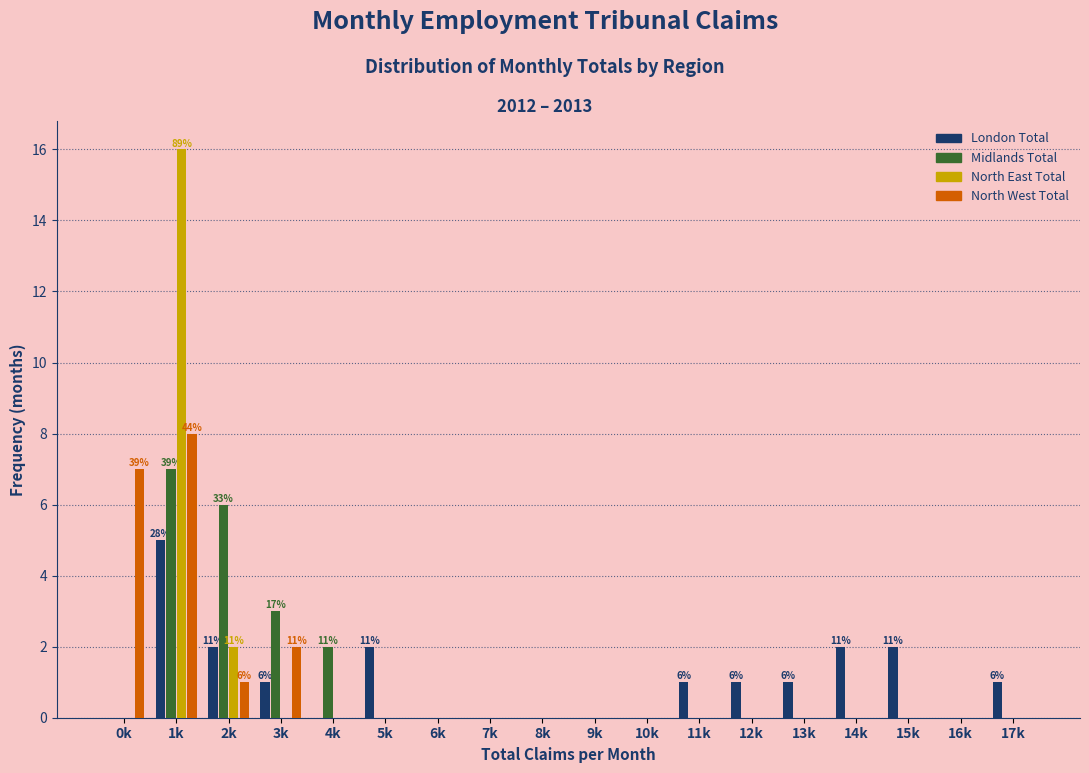

The value of London Total at 3k is 1. True or false?

True